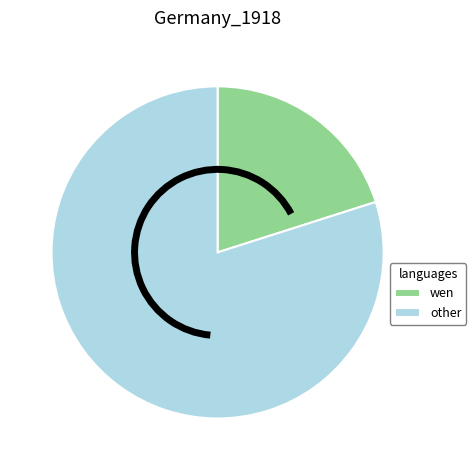

Rank the categories by value from highest to lowest.

other, wen